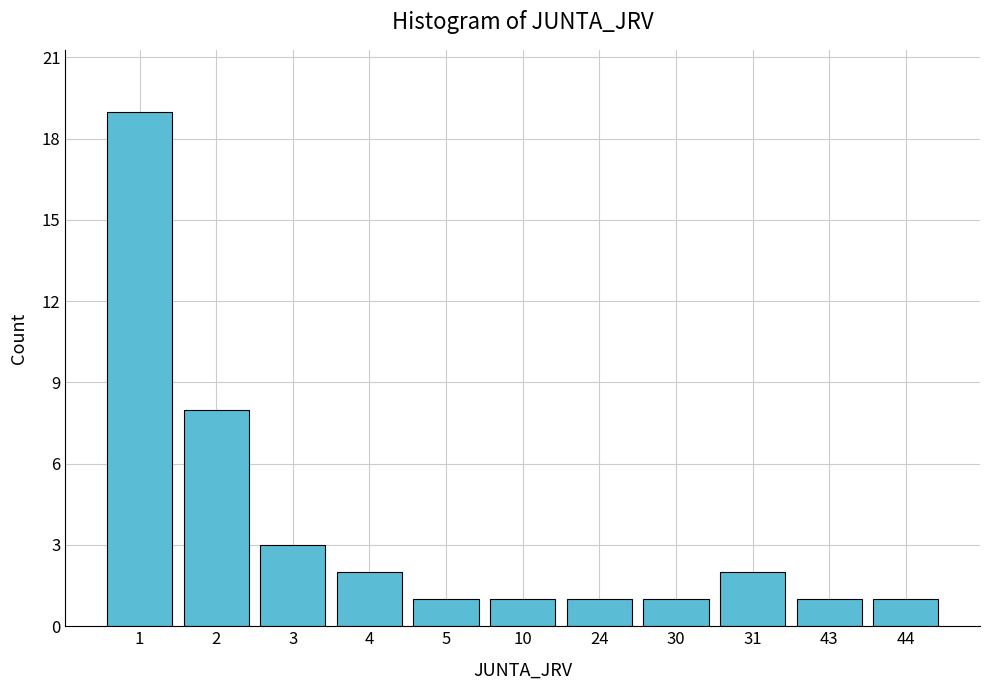

Reading left to right, transcribe all the data shown in this chart.

19	8	3	2	1	1	1	1	2	1	1